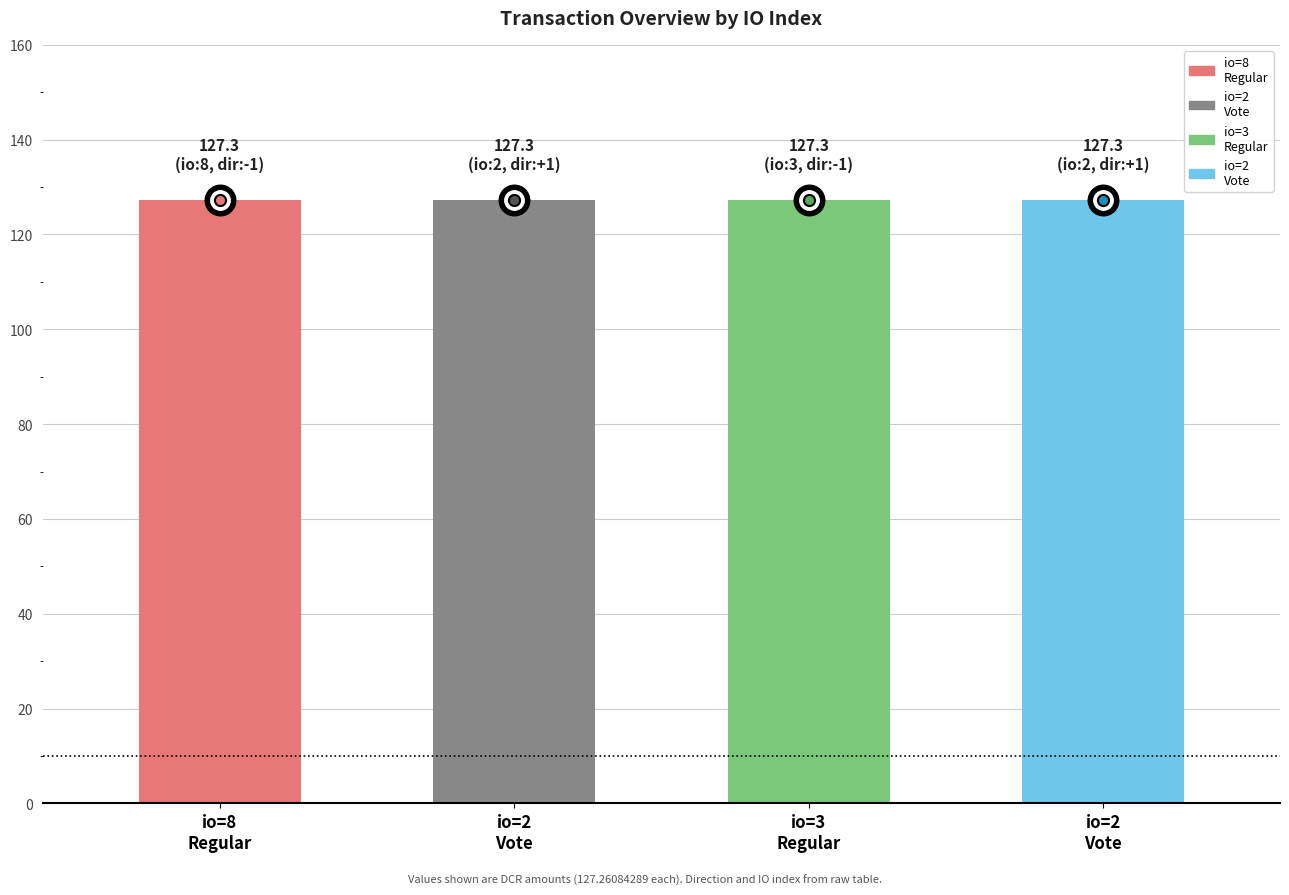

Reading right to left, transcribe all the data shown in this chart.

value: 2=127.3	3=127.3	2=127.3	8=127.3
direction: 2=1.0	3=-1.0	2=1.0	8=-1.0
valid_mainchain: 2=1.0	3=1.0	2=1.0	8=1.0
io_index: 2=2.0	3=3.0	2=2.0	8=8.0